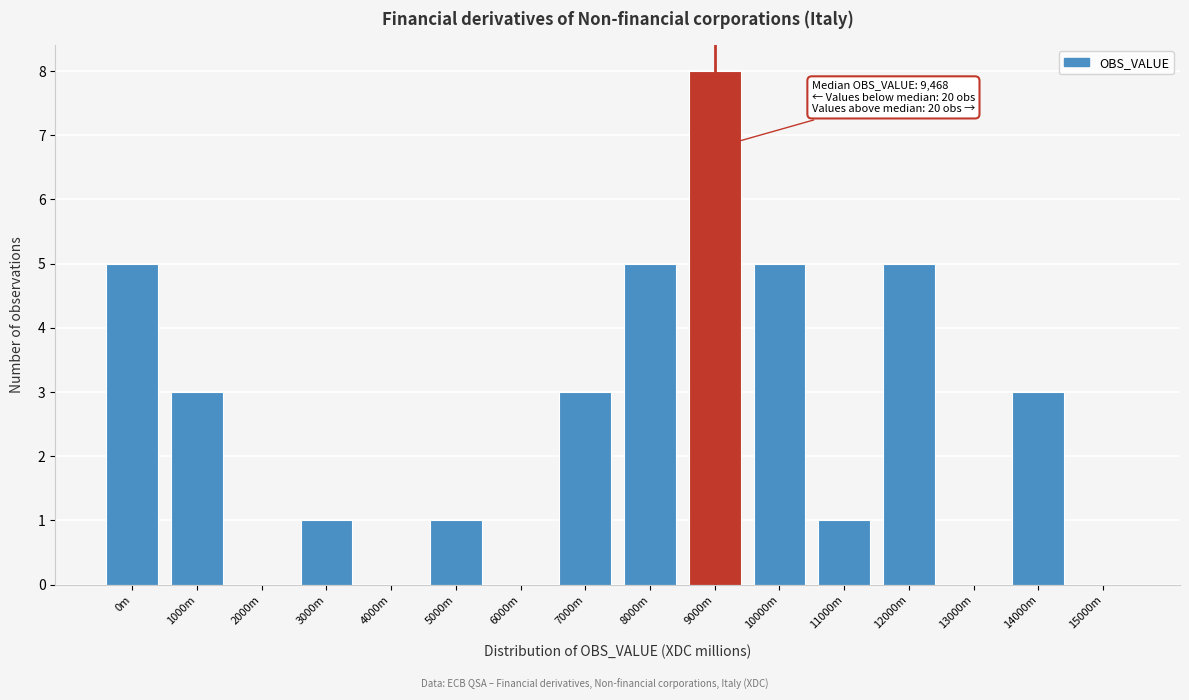

Reading left to right, list all the values displayed in this chart.

0m=5	1000m=3	2000m=0	3000m=1	4000m=0	5000m=1	6000m=0	7000m=3	8000m=5	9000m=8	10000m=5	11000m=1	12000m=5	13000m=0	14000m=3	15000m=0